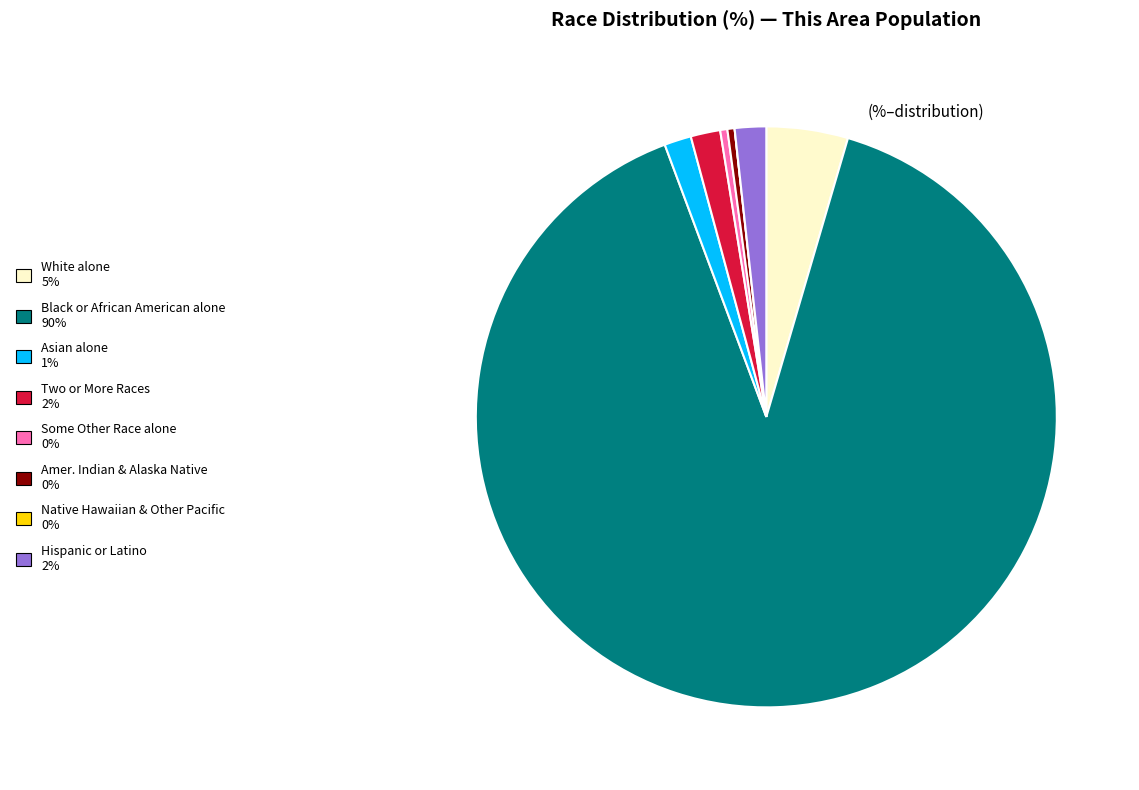

Does any single category account for the majority?

Yes